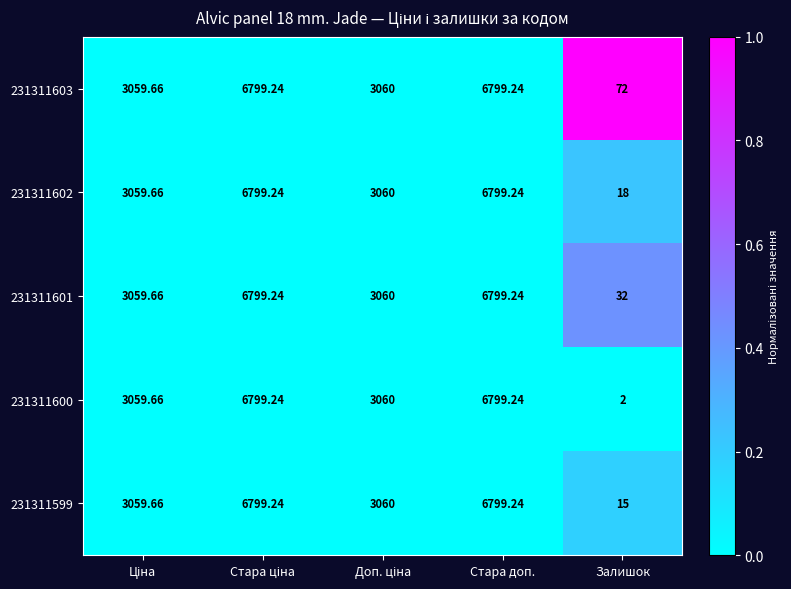

At which label does 231311603 reach its minimum?

Залишок